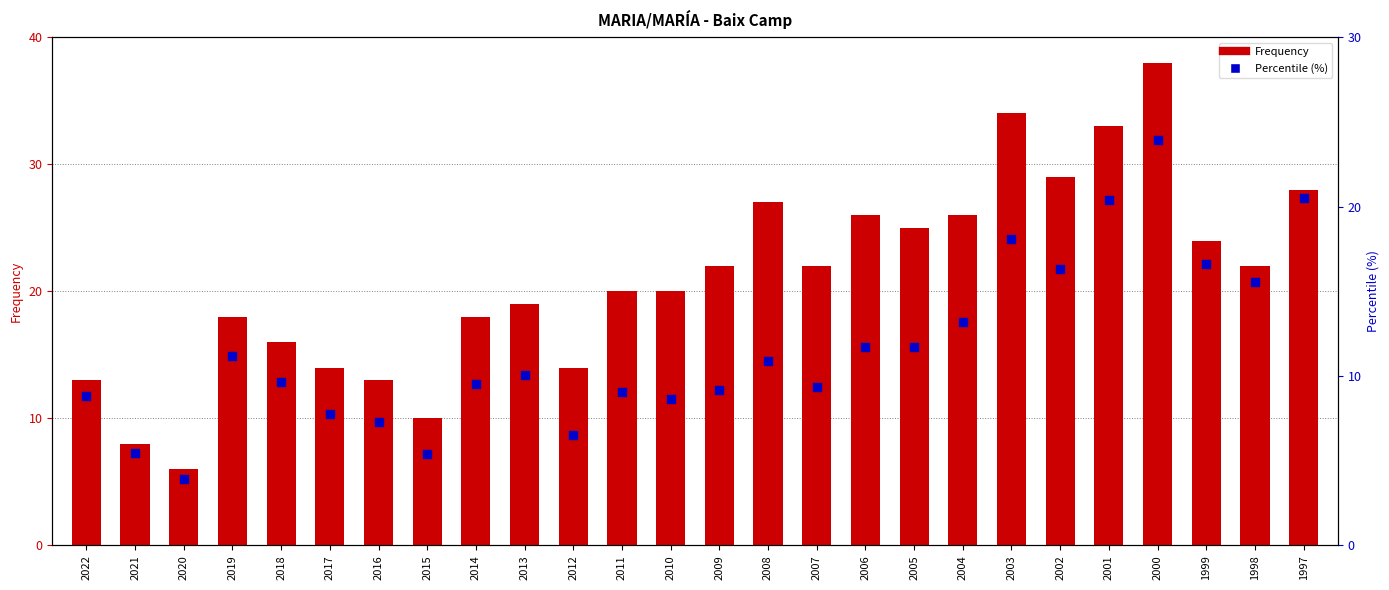

Which series reaches the minimum Y coordinate?

Percentile (%)